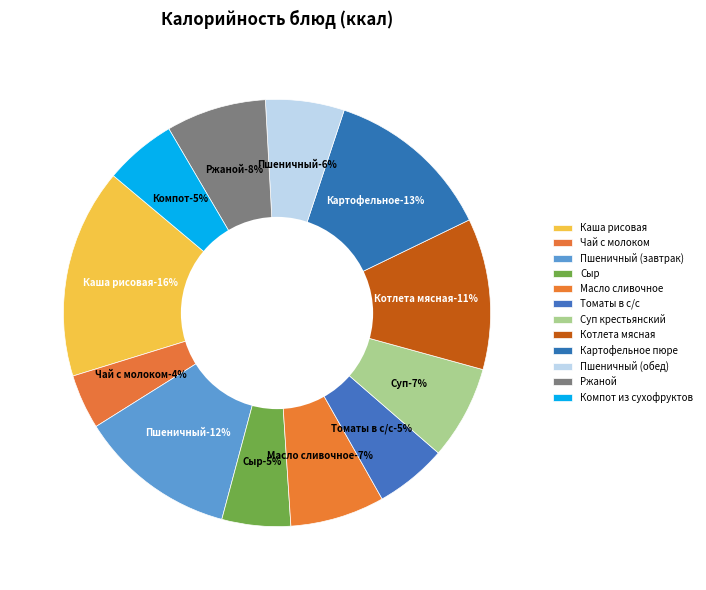

Which slice is the smallest?

Чай с молоком